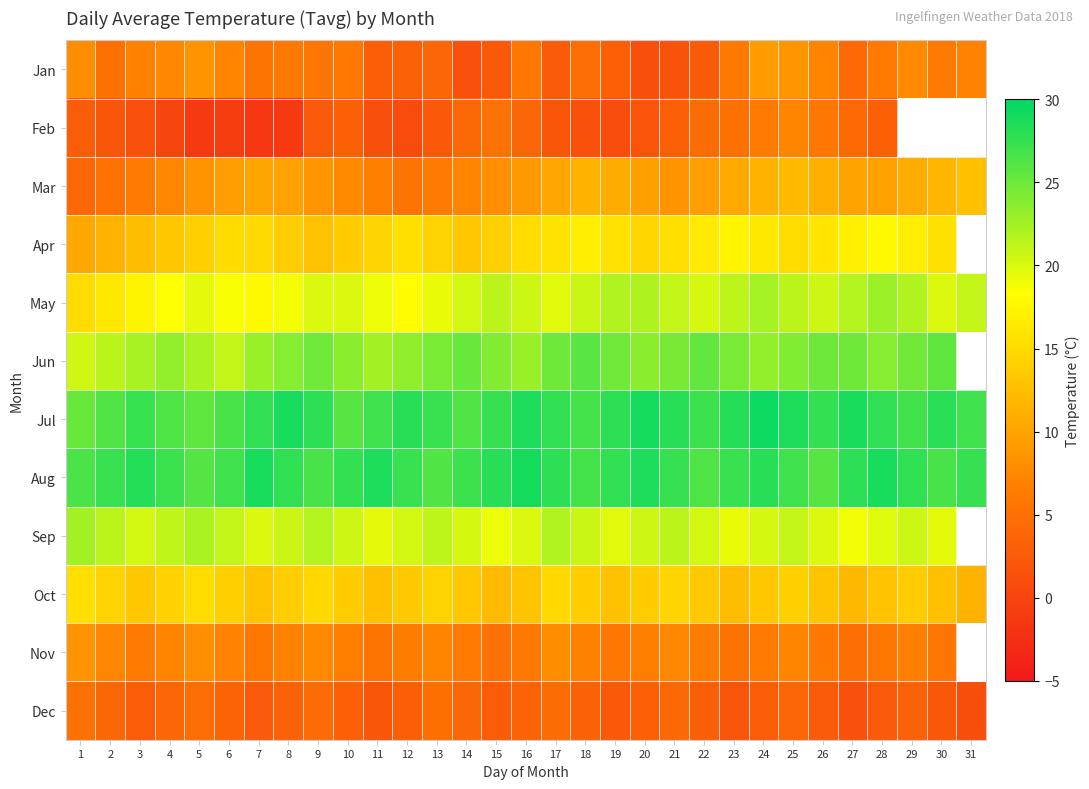

Is it true that Sep equals 21.9 at 17?

True